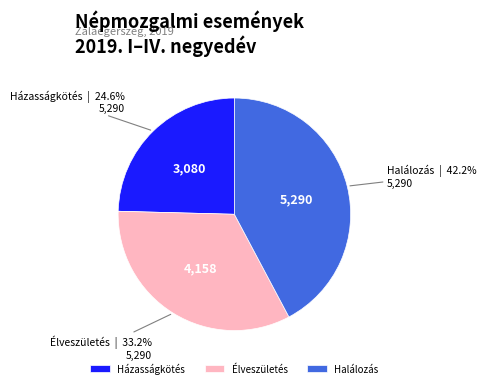

How many segments does this pie chart have?

3